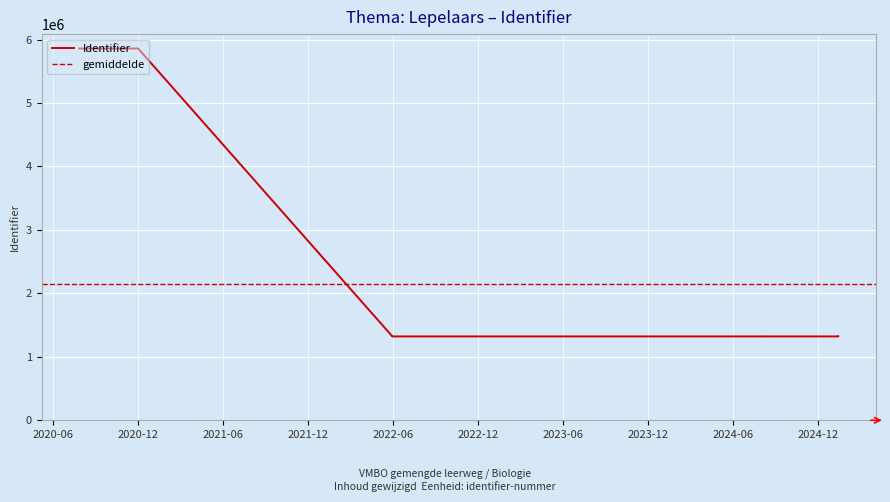

What is the change in value from 2022-05-31 to 2024-08-13?

+26